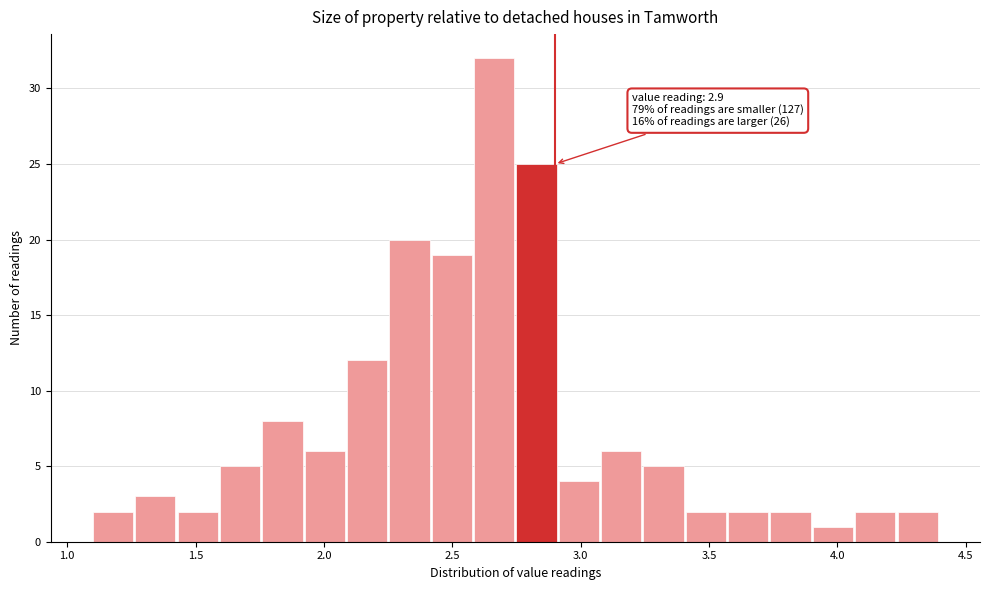

Around what value on the x-axis is the tallest bar? Give the approximate position of its centre, as read against the axis.

2.65